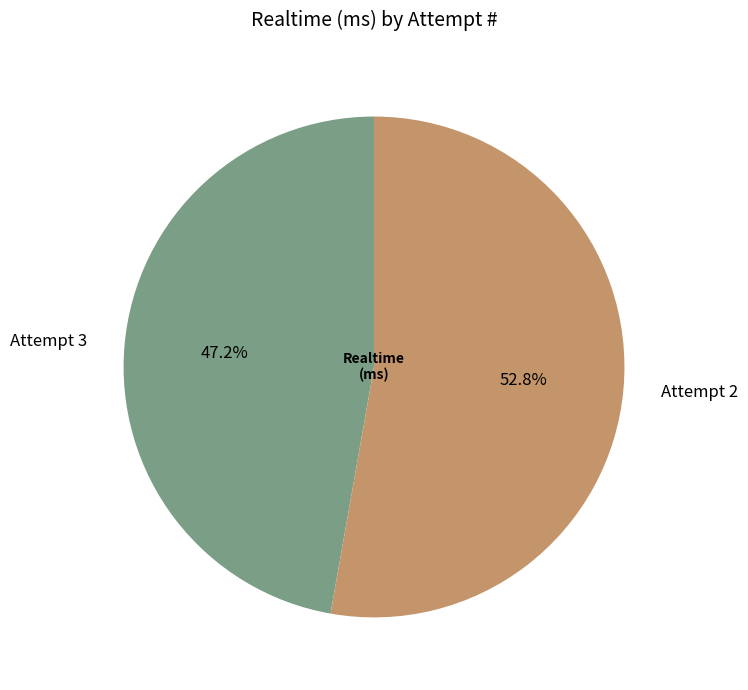

To the nearest percent, what is the difference between the largest and smallest slice percentages?

6%